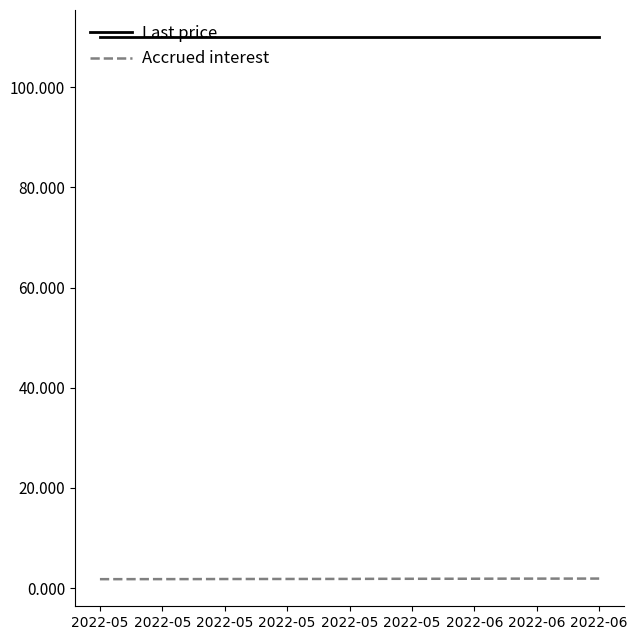

List the series in order of their overall mean, lowest first.

Accrued interest, Last price